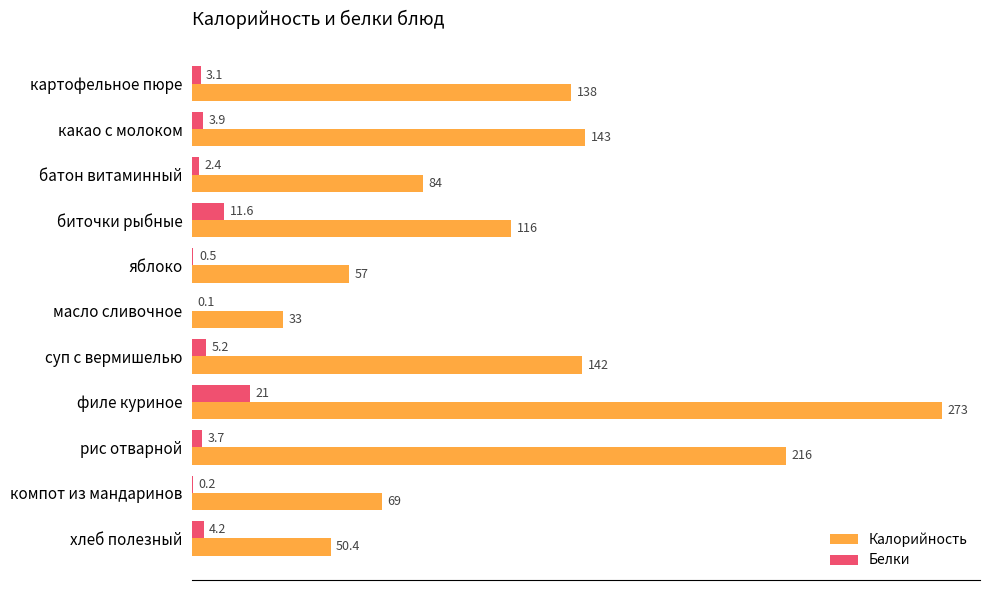

Which series has the largest total across all categories?

Калорийность